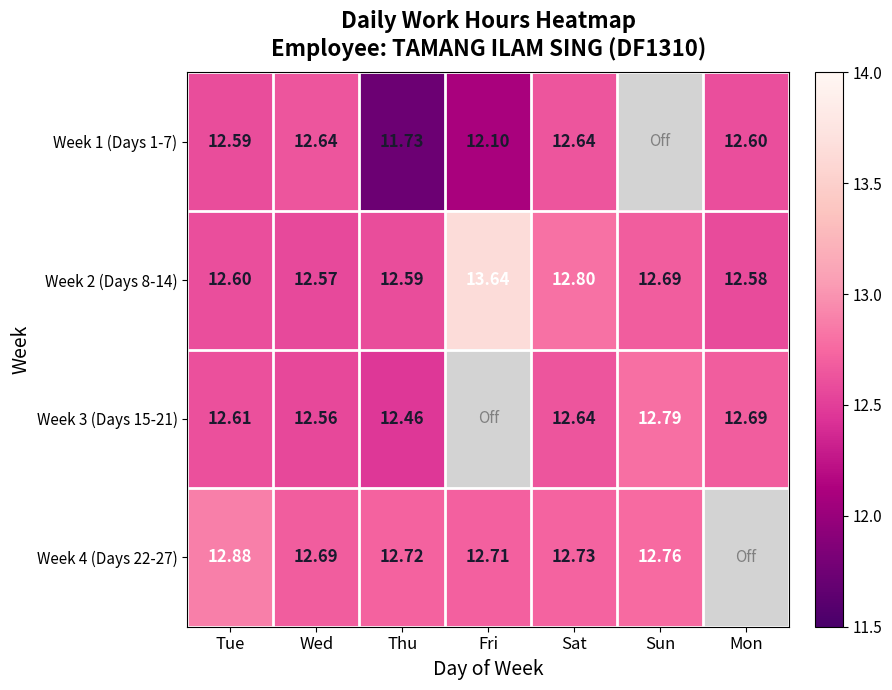

Is the value of Week 3 (Days 15-21) at Mon greater than the value of Week 2 (Days 8-14) at Mon?

Yes